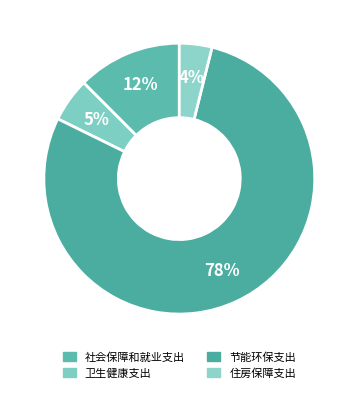

Count the number of slices in the pie.

4